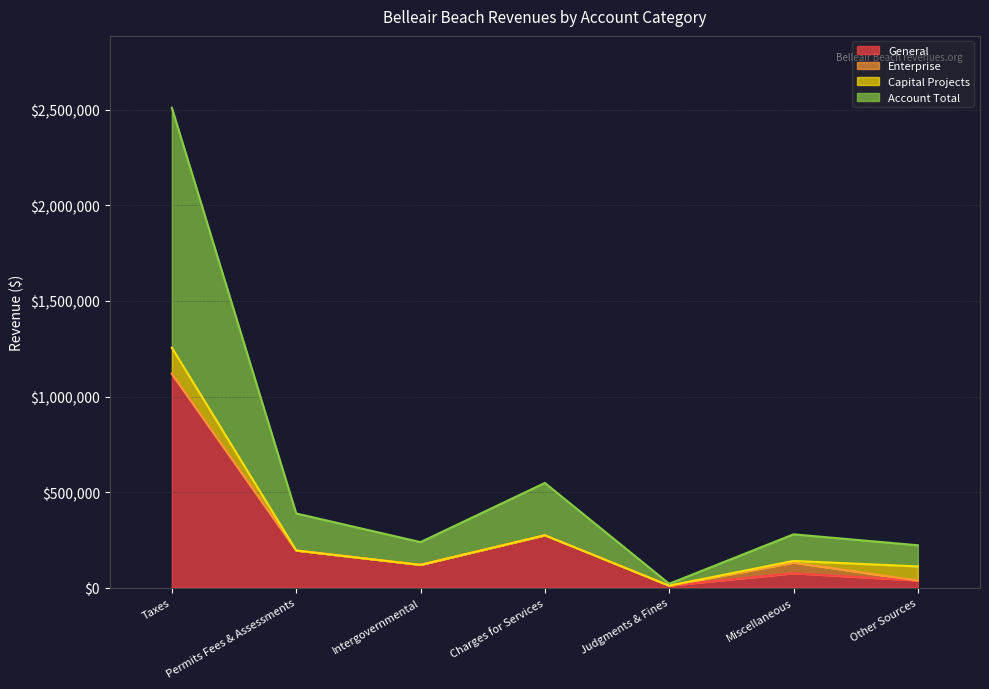

Where is the first local minimum for General?

Intergovernmental